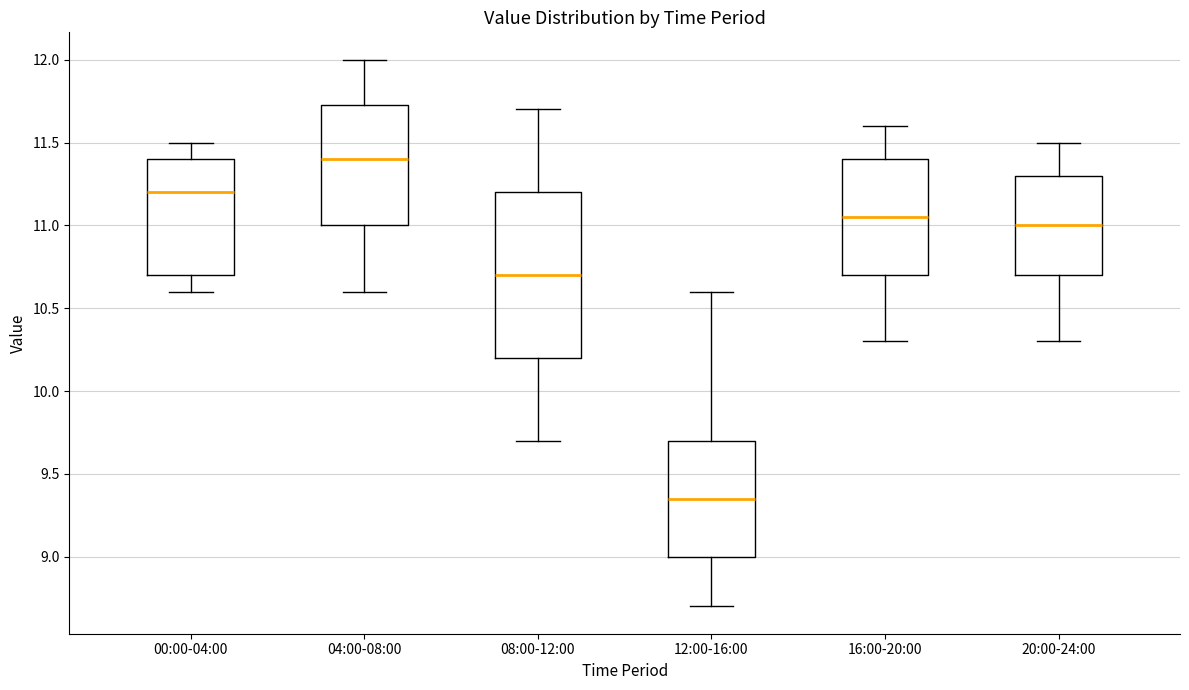

Where is the lower edge of the box for 20:00-24:00 on the y-axis? The values are not printed on the chart, so give them approximately, as read against the axis.

10.70